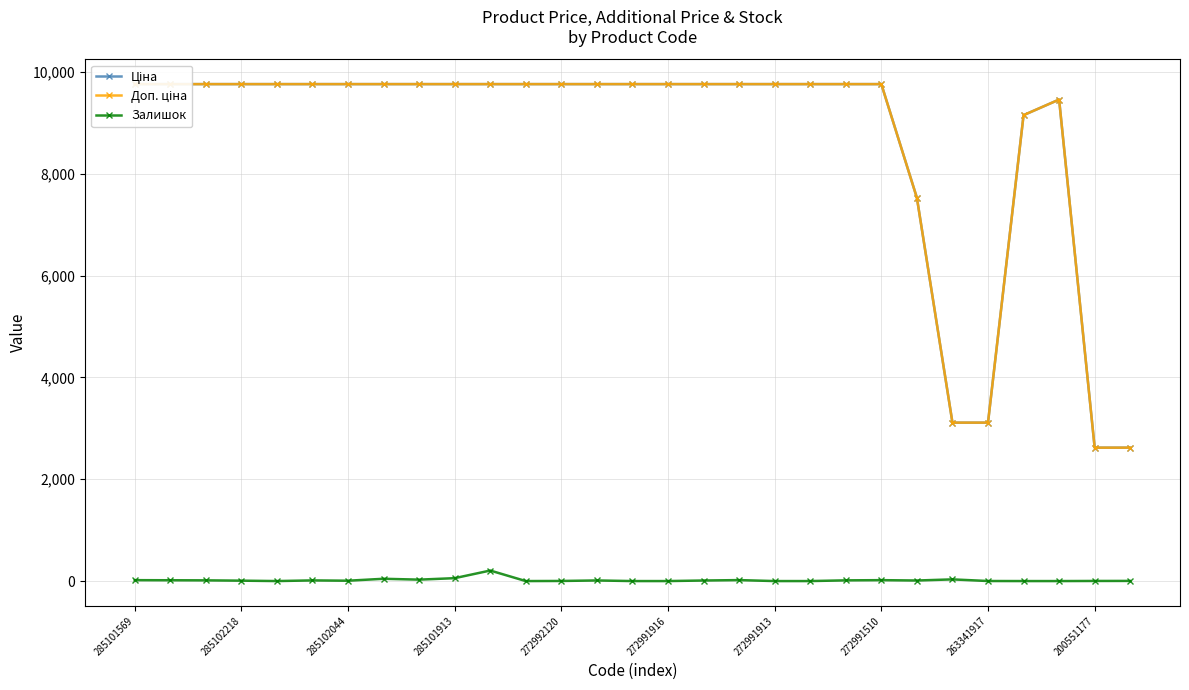

Which series has the largest total across all categories?

Доп. ціна